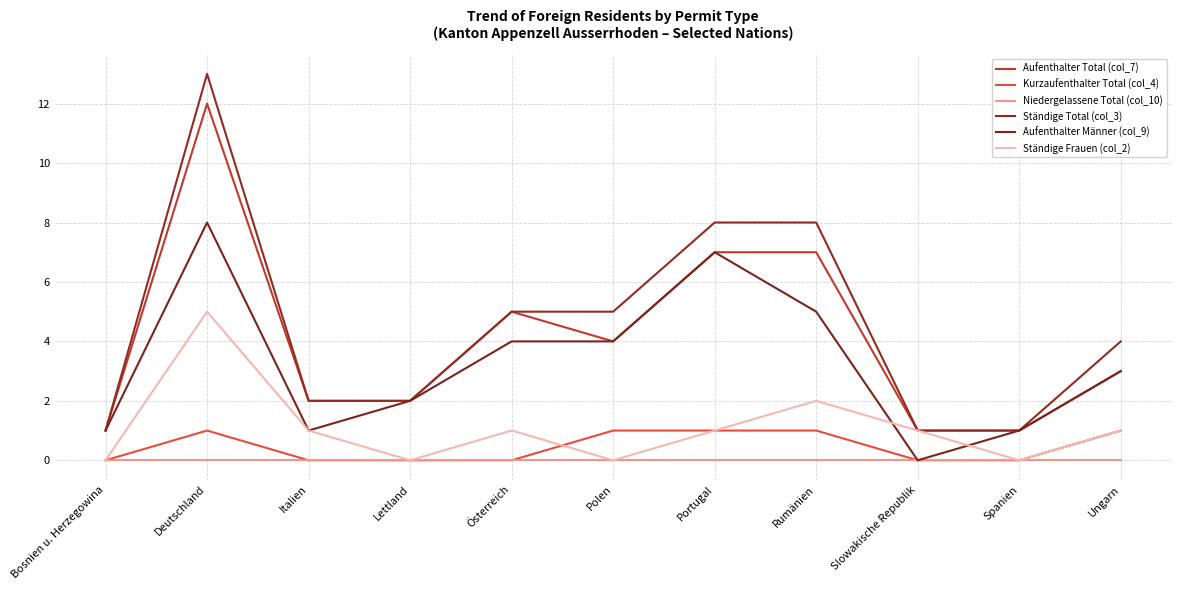

What is the difference between the highest and lowest values at Bosnien u. Herzegowina?

1